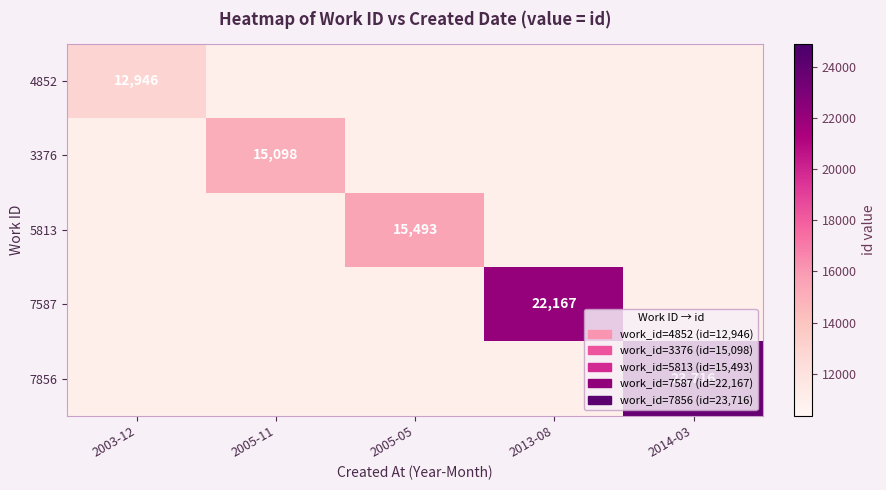

Is it true that 5813 equals 15493.0 at 2005-05?

True